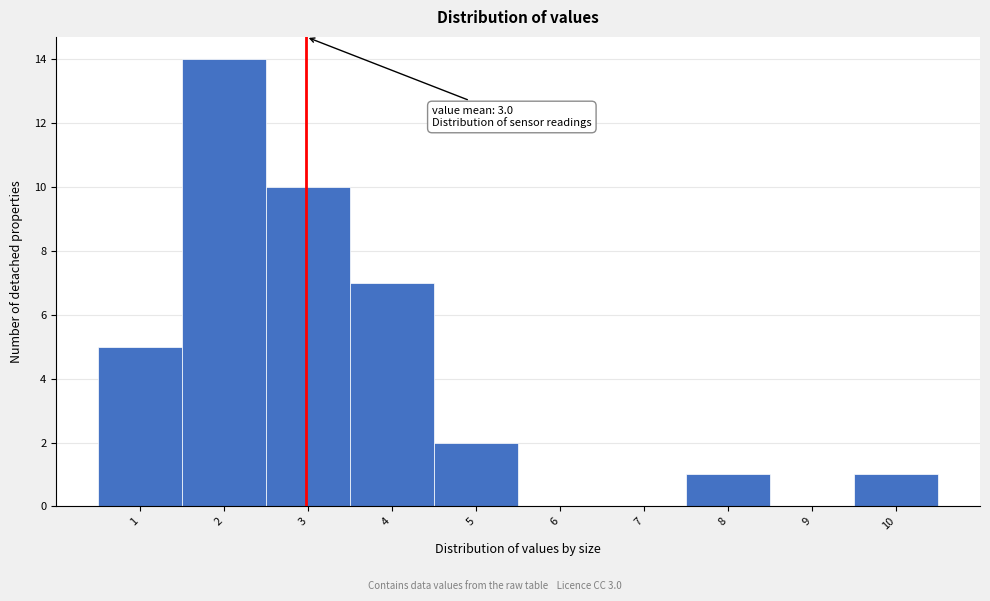

Which range on the x-axis has the tallest bar?

1.5 to 2.5